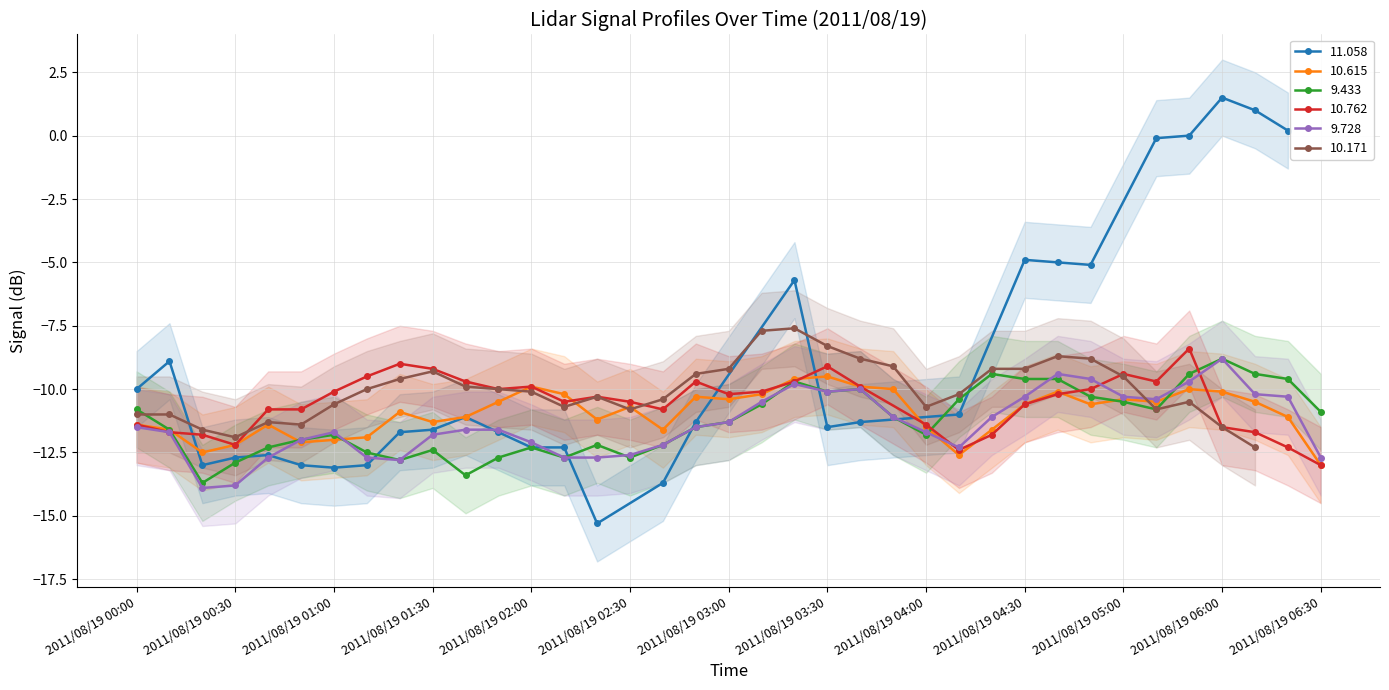

Is it true that 9.728 equals -5.5 at 2011/08/19 04:30?

False